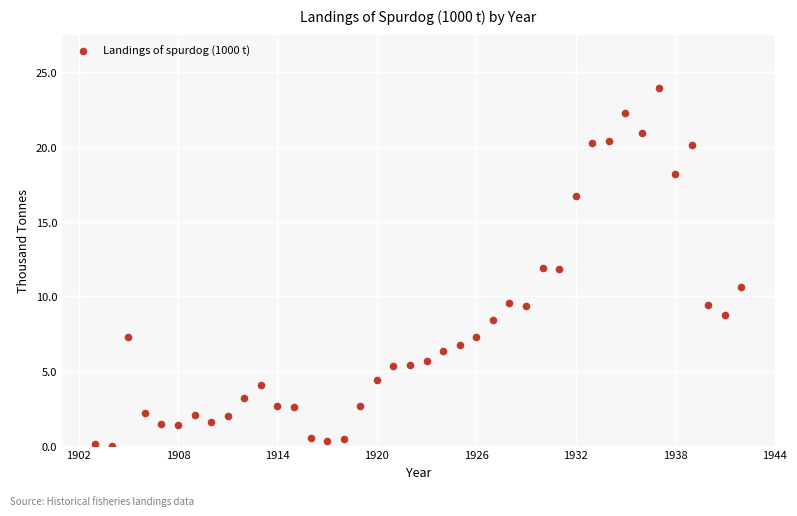

What Y value in the scatter plot is closest to 11?

10.6